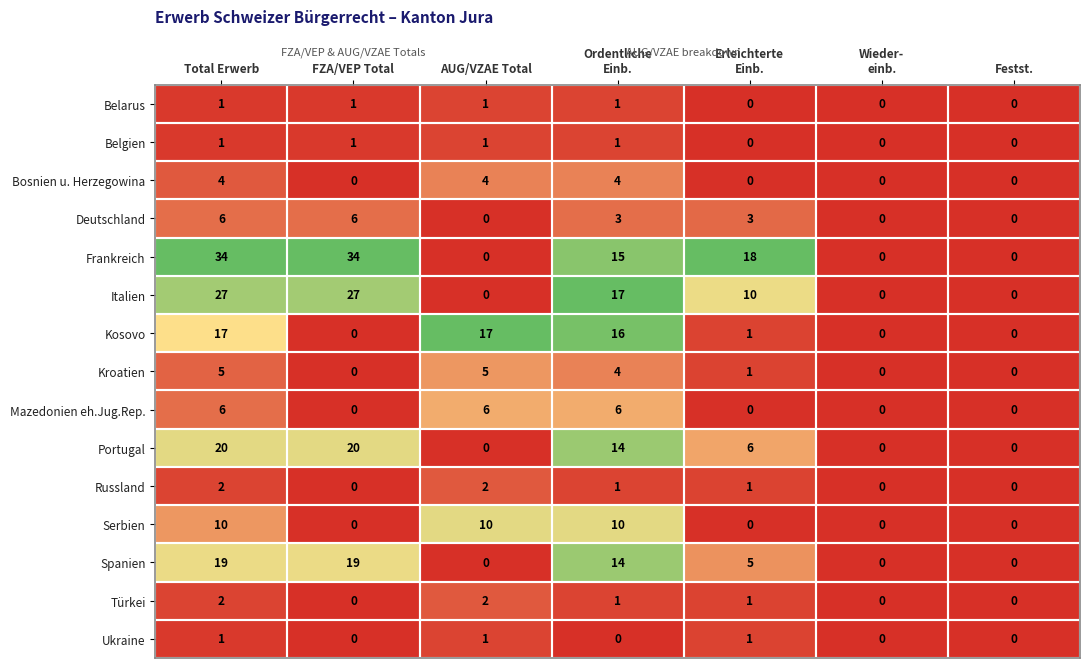

Between Total Erwerb and Festst., which series saw the biggest shift?

Frankreich